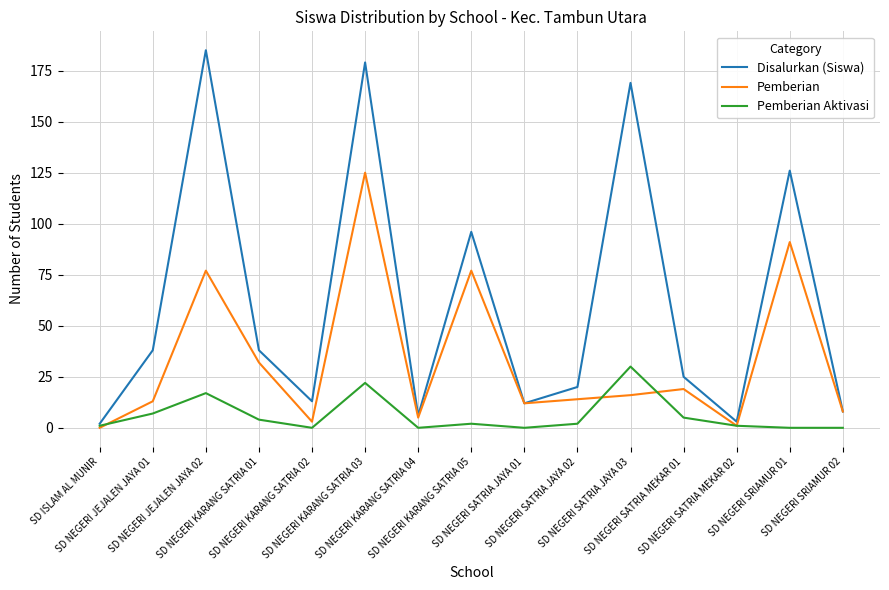

What is the highest value of the Pemberian Aktivasi series?

30